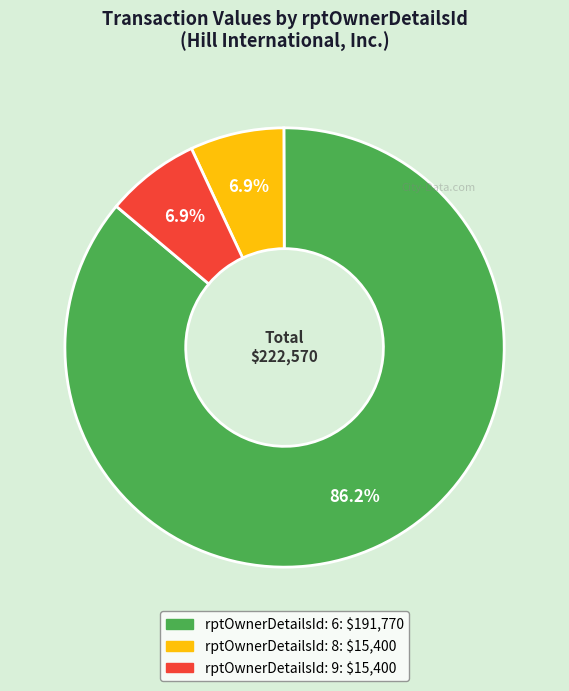

Is there any slice that represents more than half of the pie?

Yes